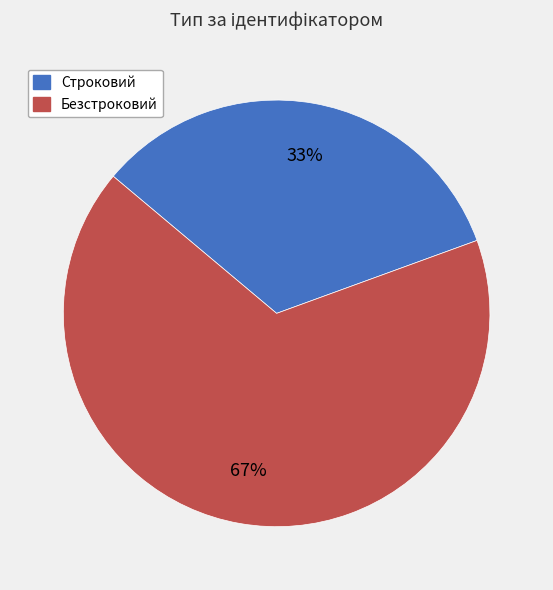

Does any single category account for the majority?

Yes